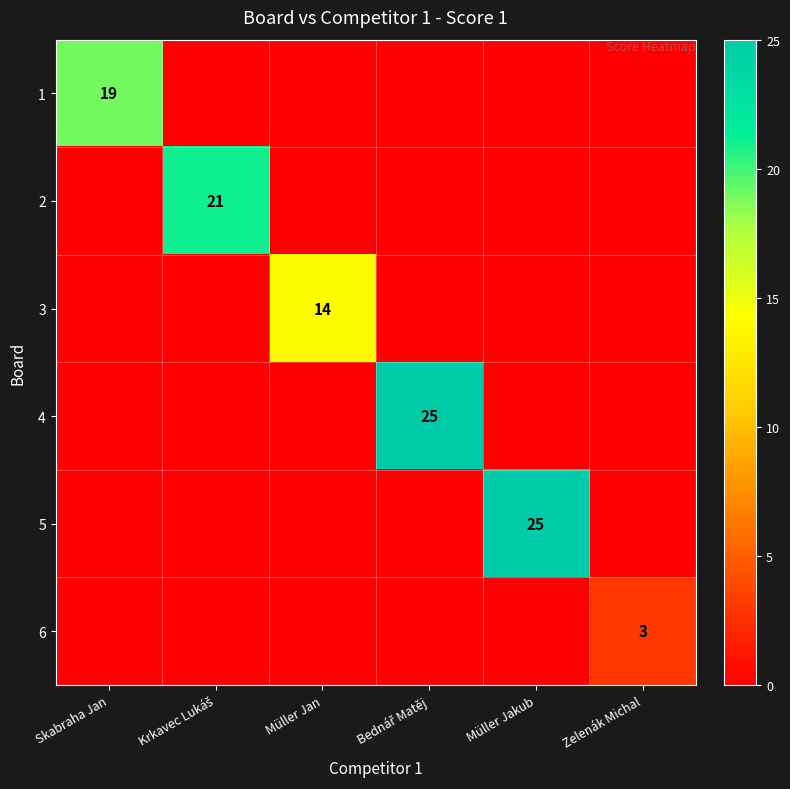

How many values in 3 are above zero?

1